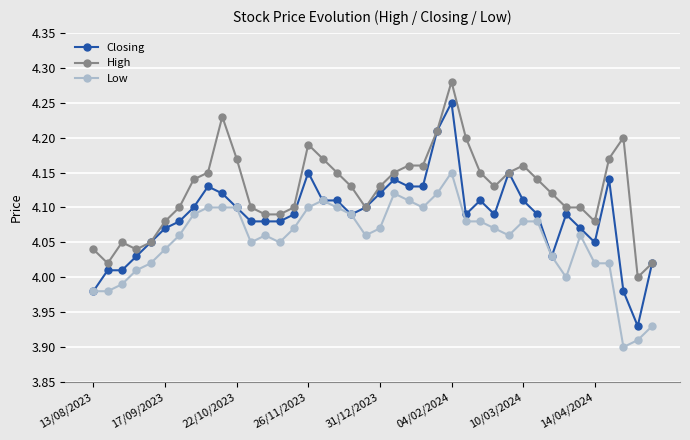

True or false: Low and High cross at least once.

False